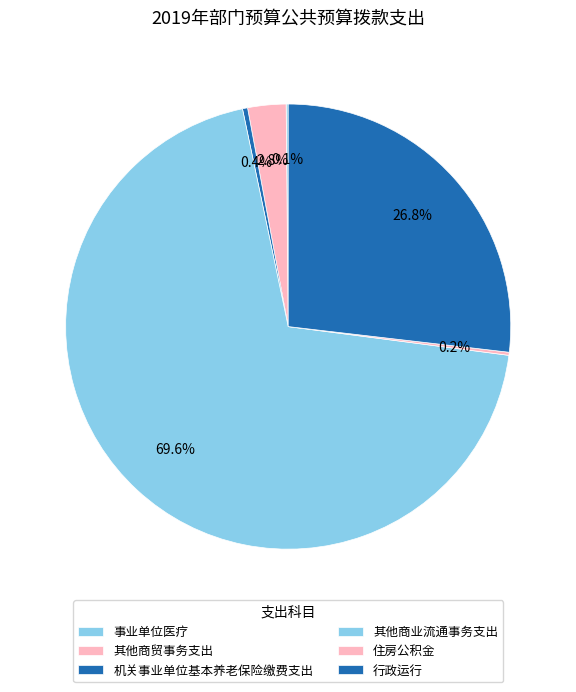

What is the largest slice in the pie chart?

其他商业流通事务支出